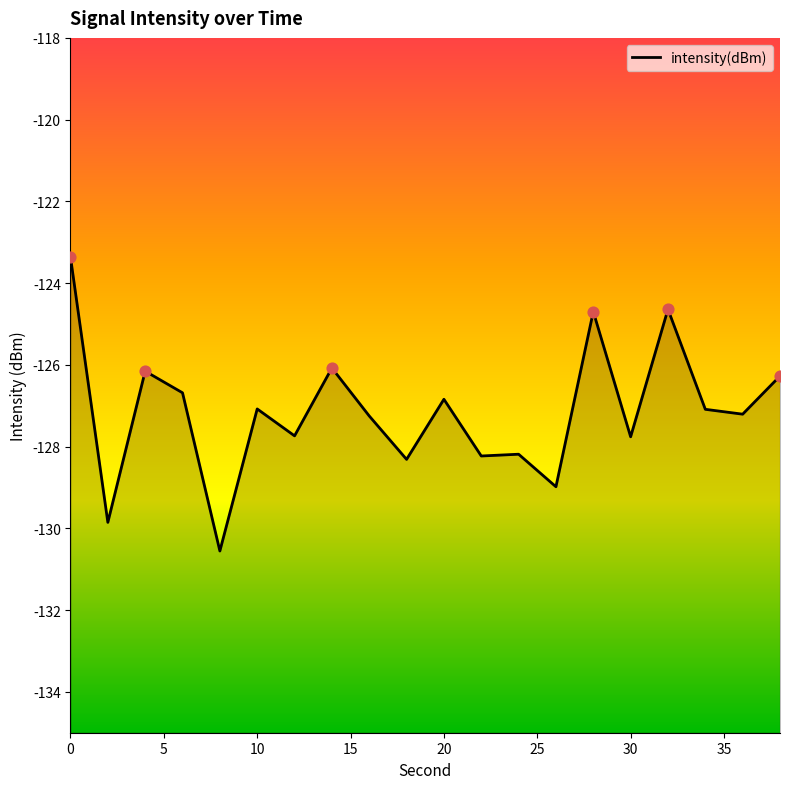

Between 34 and 4, which is larger?

4